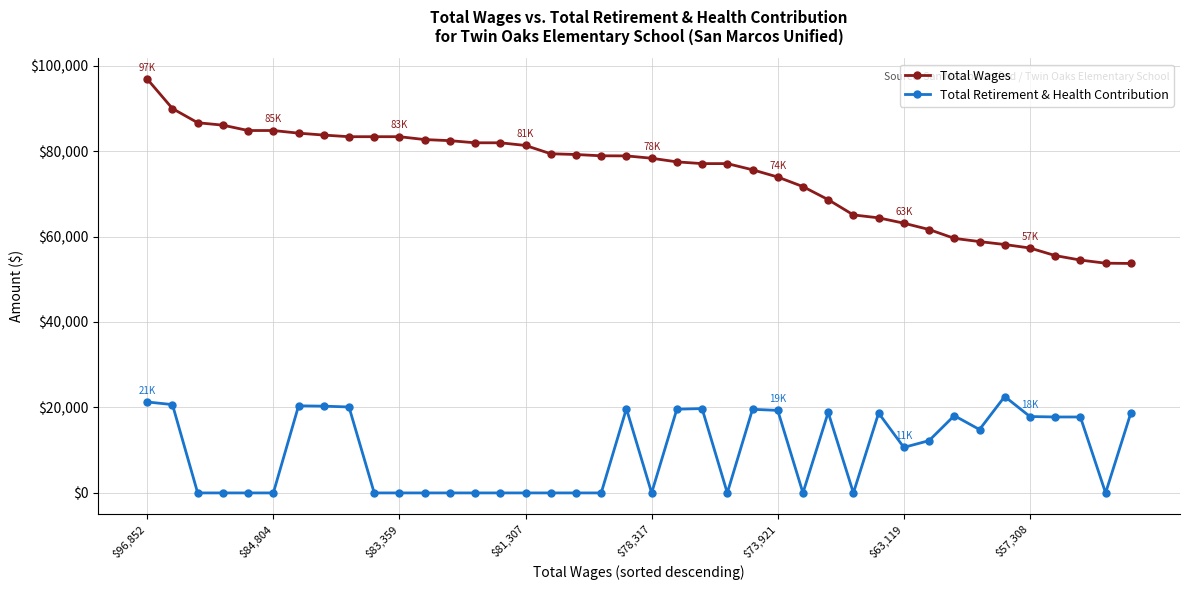

True or false: Total Retirement & Health Contribution has more than 0 interior local peaks.

True